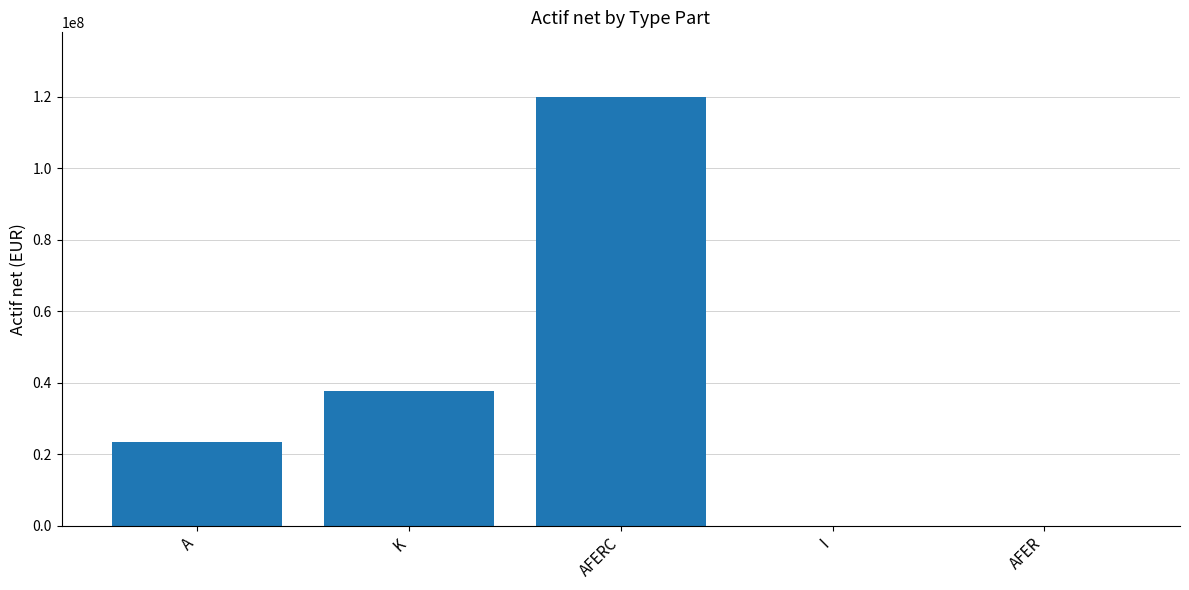

What is the sum of all values?

181356048.9